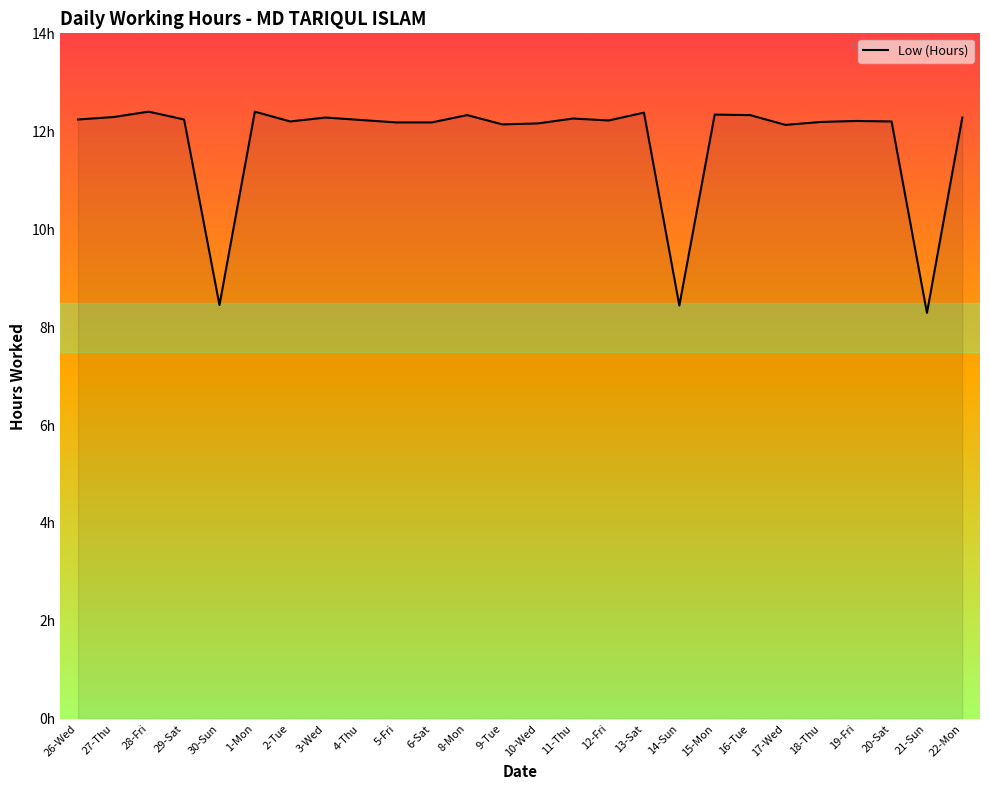

Is this an area chart (filled region under the line)?

Yes